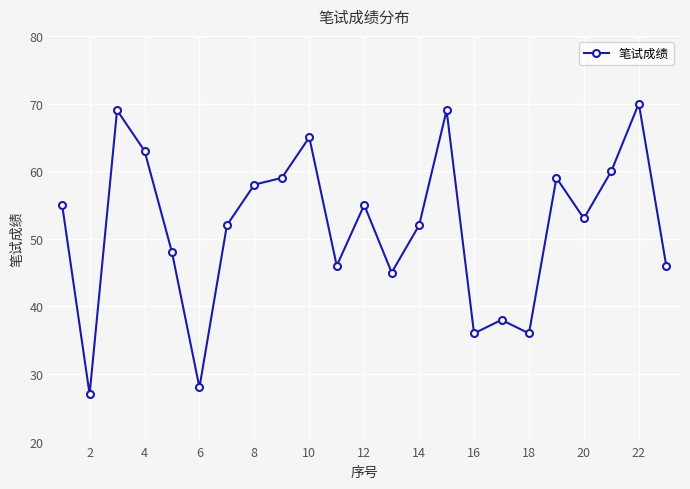

What is the minimum value shown in the chart?

27